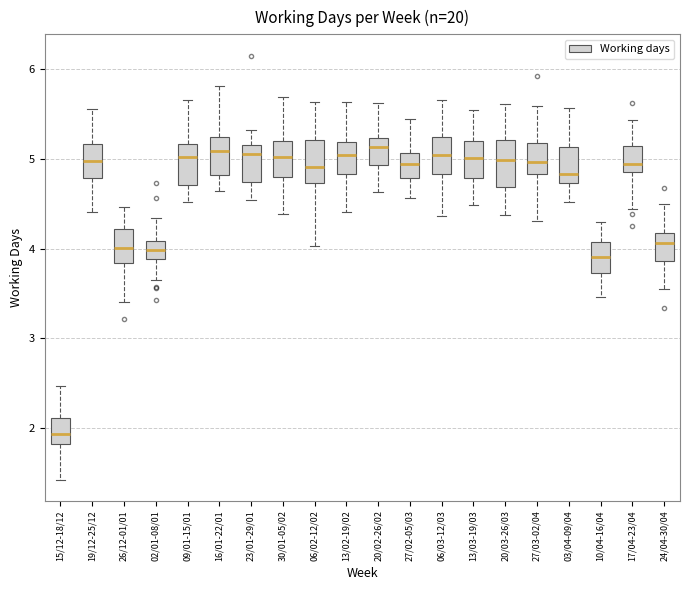

Where does the upper whisker of the box for 27/02-05/03 end on the y-axis? The values are not printed on the chart, so give them approximately, as read against the axis.

5.4